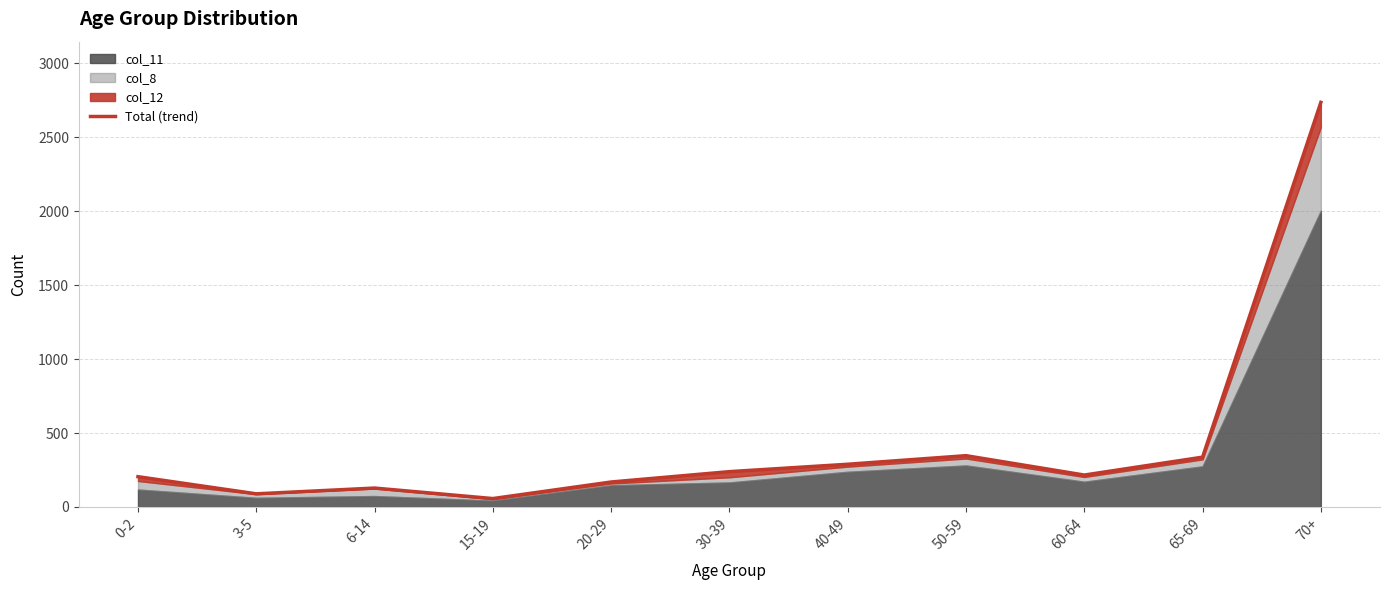

Between 20-29 and 30-39, which is larger?

30-39